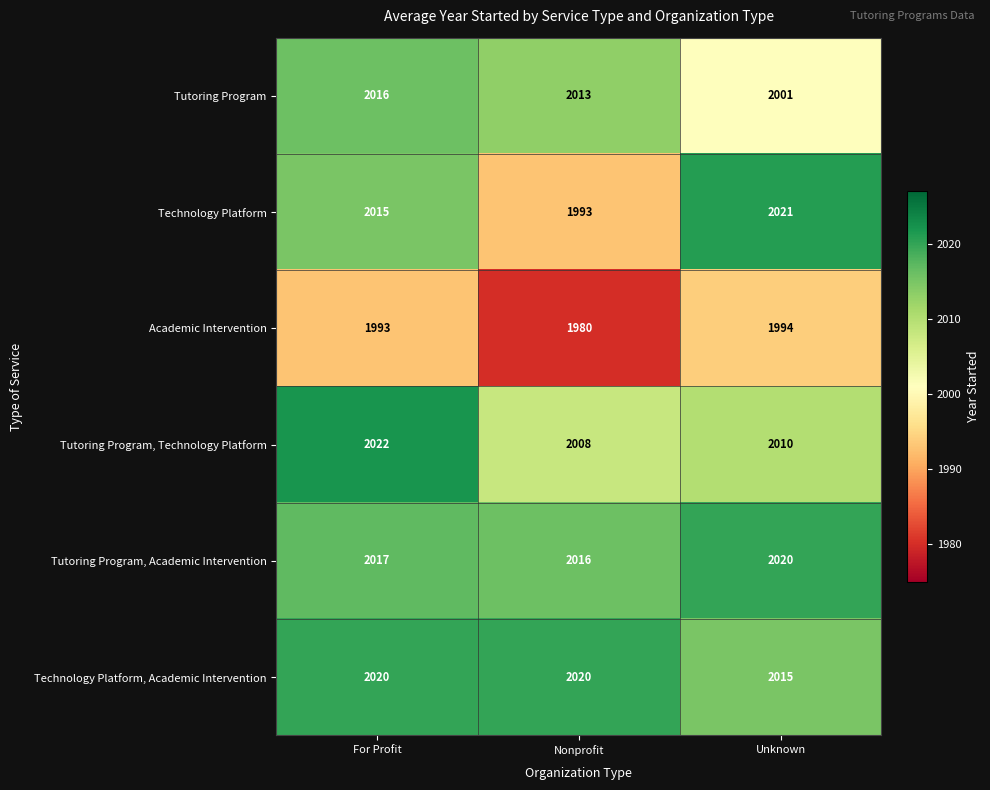

Which series has the largest total across all categories?

Technology Platform, Academic Intervention